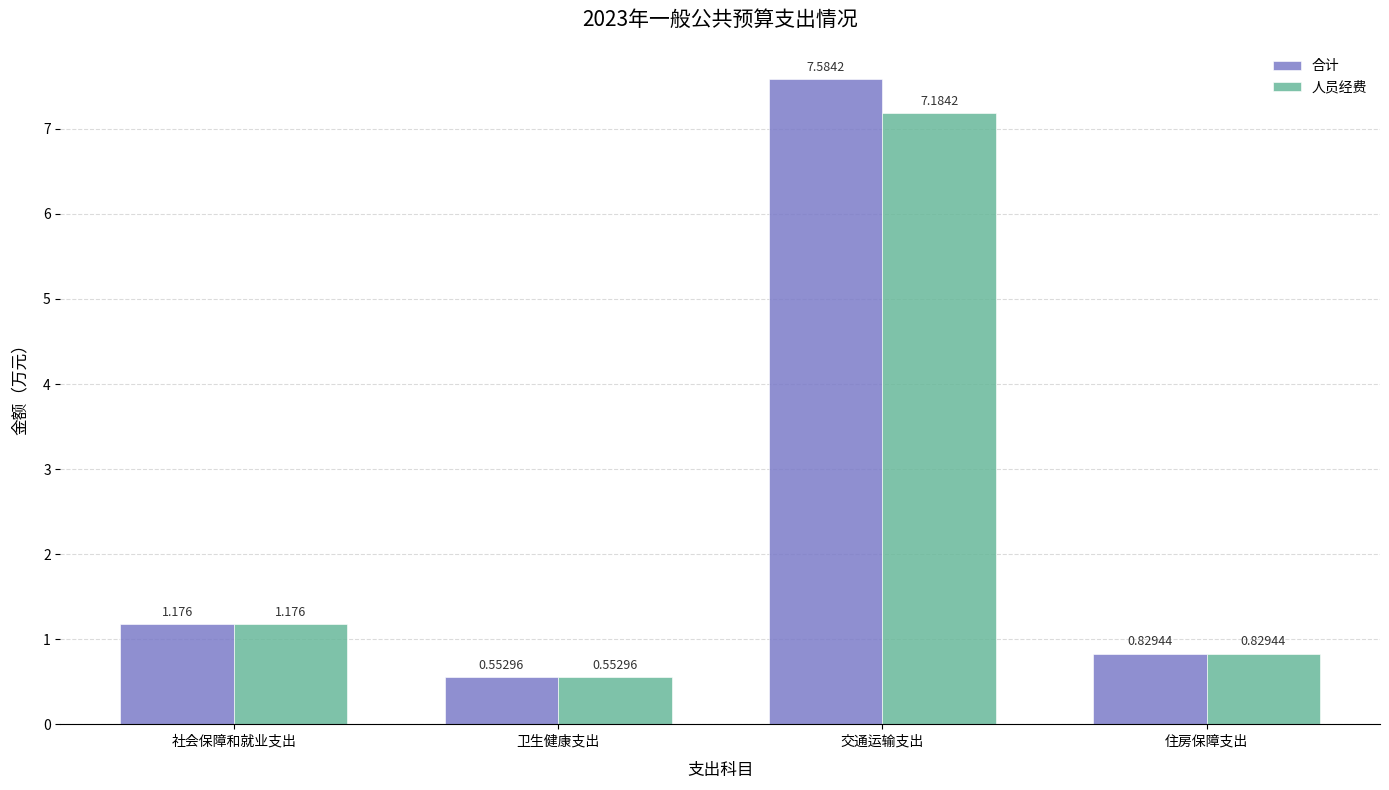

Which category has the highest value in the 人员经费 series?

交通运输支出